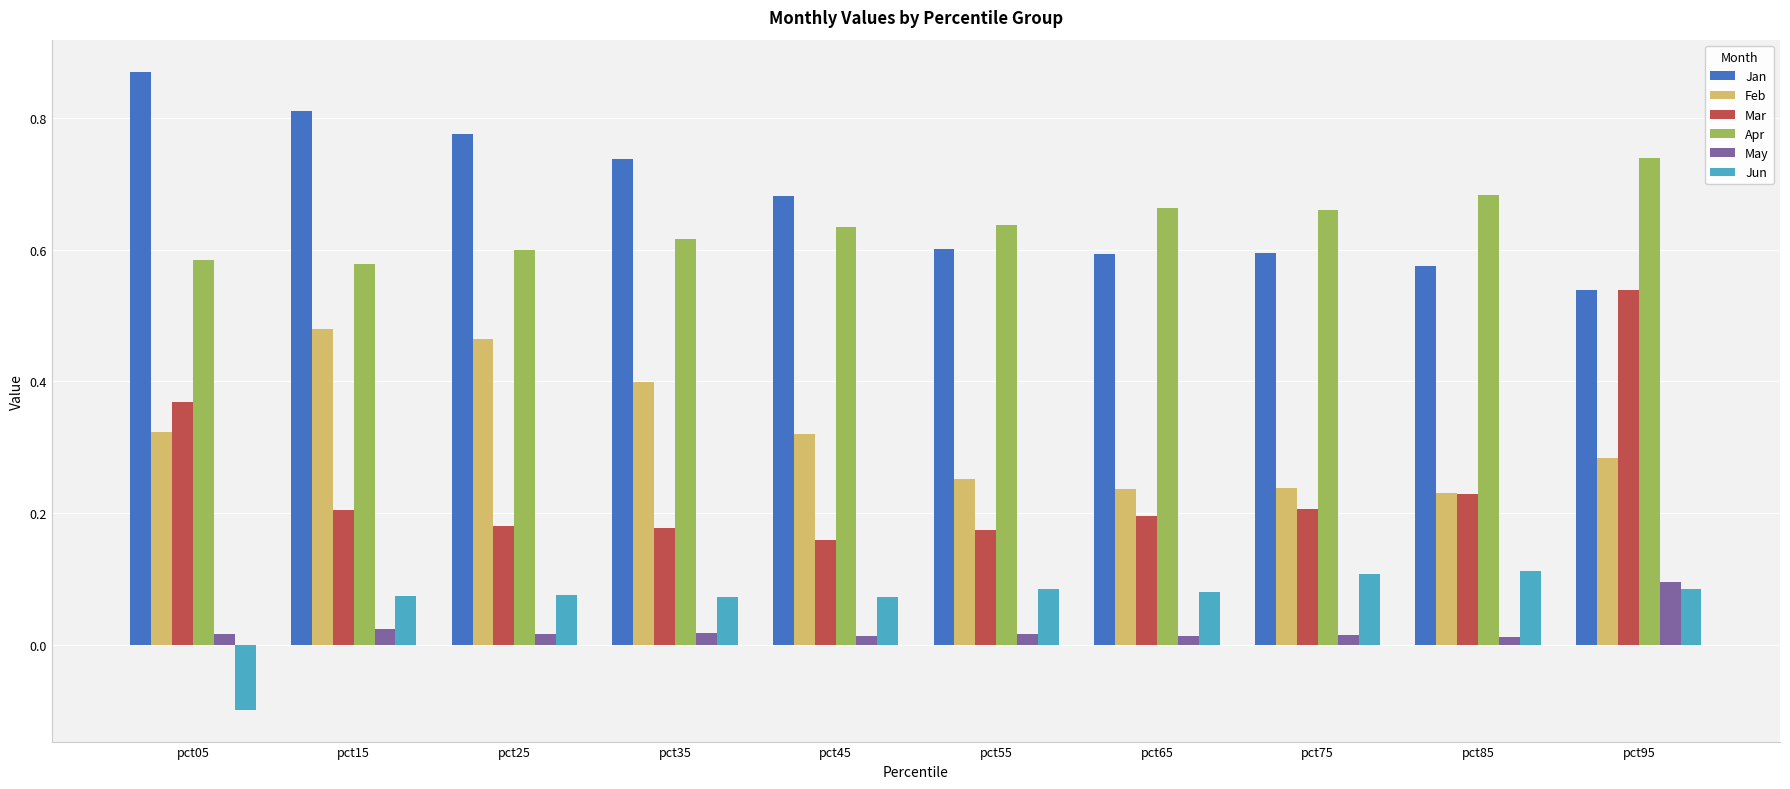

At which label does Mar reach its peak?

pct95